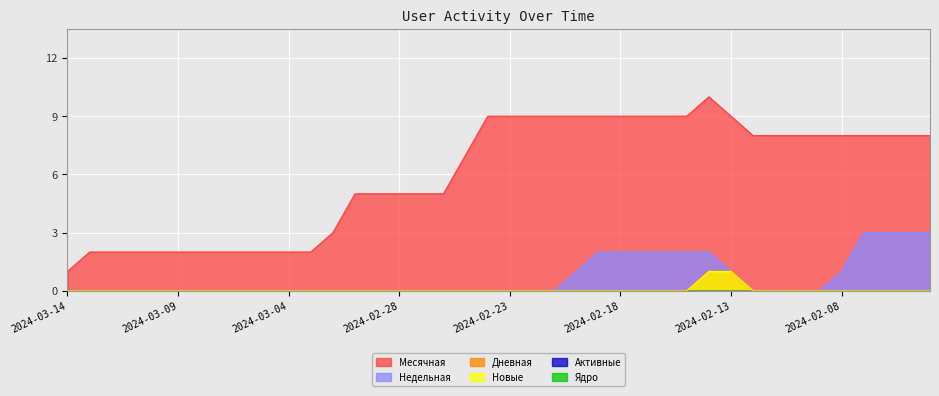

Which series has the largest total across all categories?

Месячная